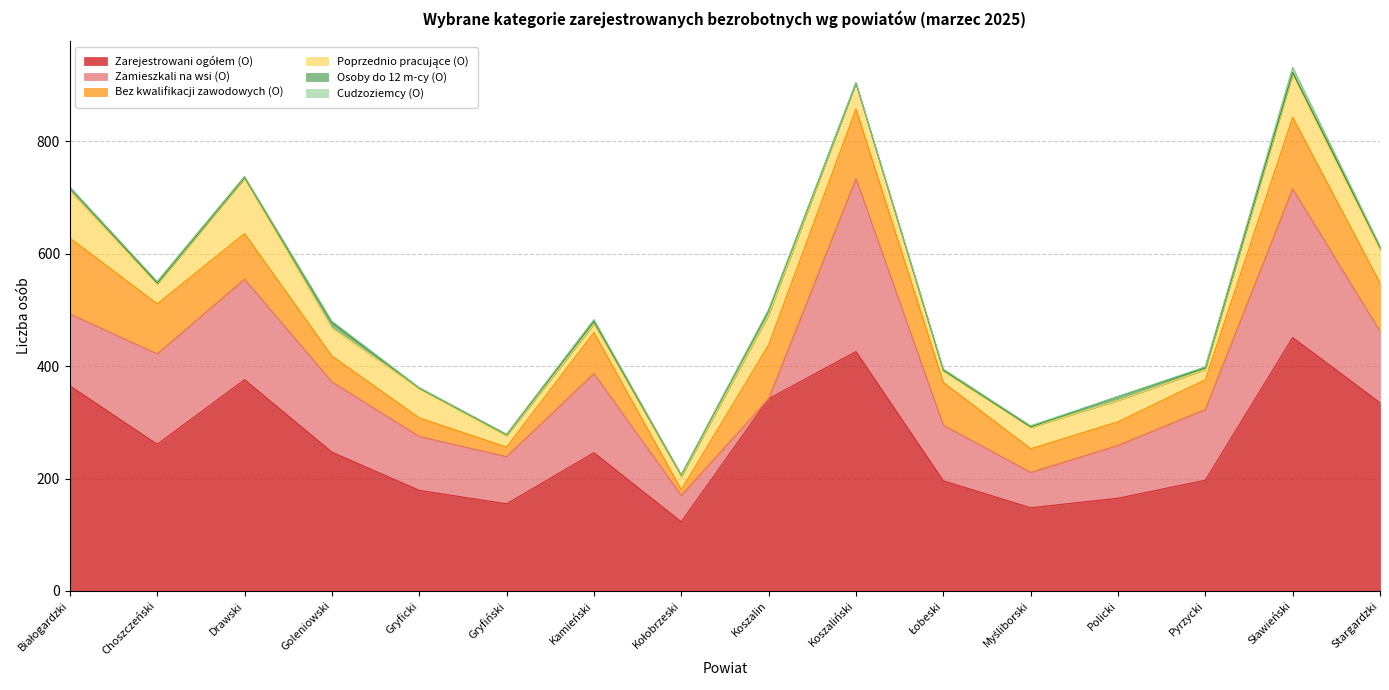

True or false: Osoby do 12 m-cy (O) and Zamieszkali na wsi (O) cross at least once.

True